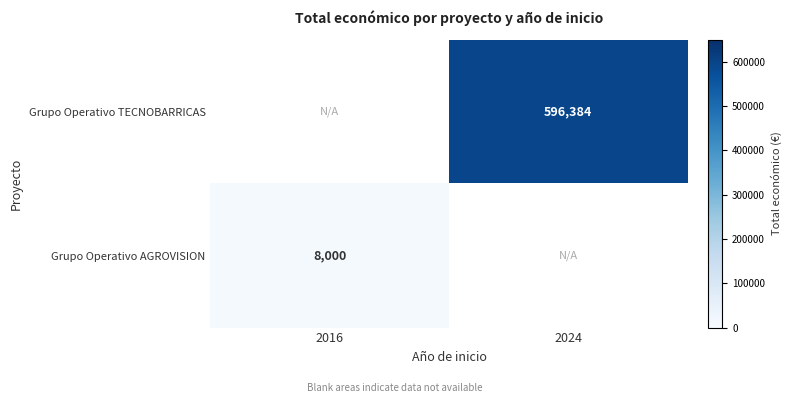

Is it true that Grupo Operativo AGROVISION equals 5126 at 2016?

False